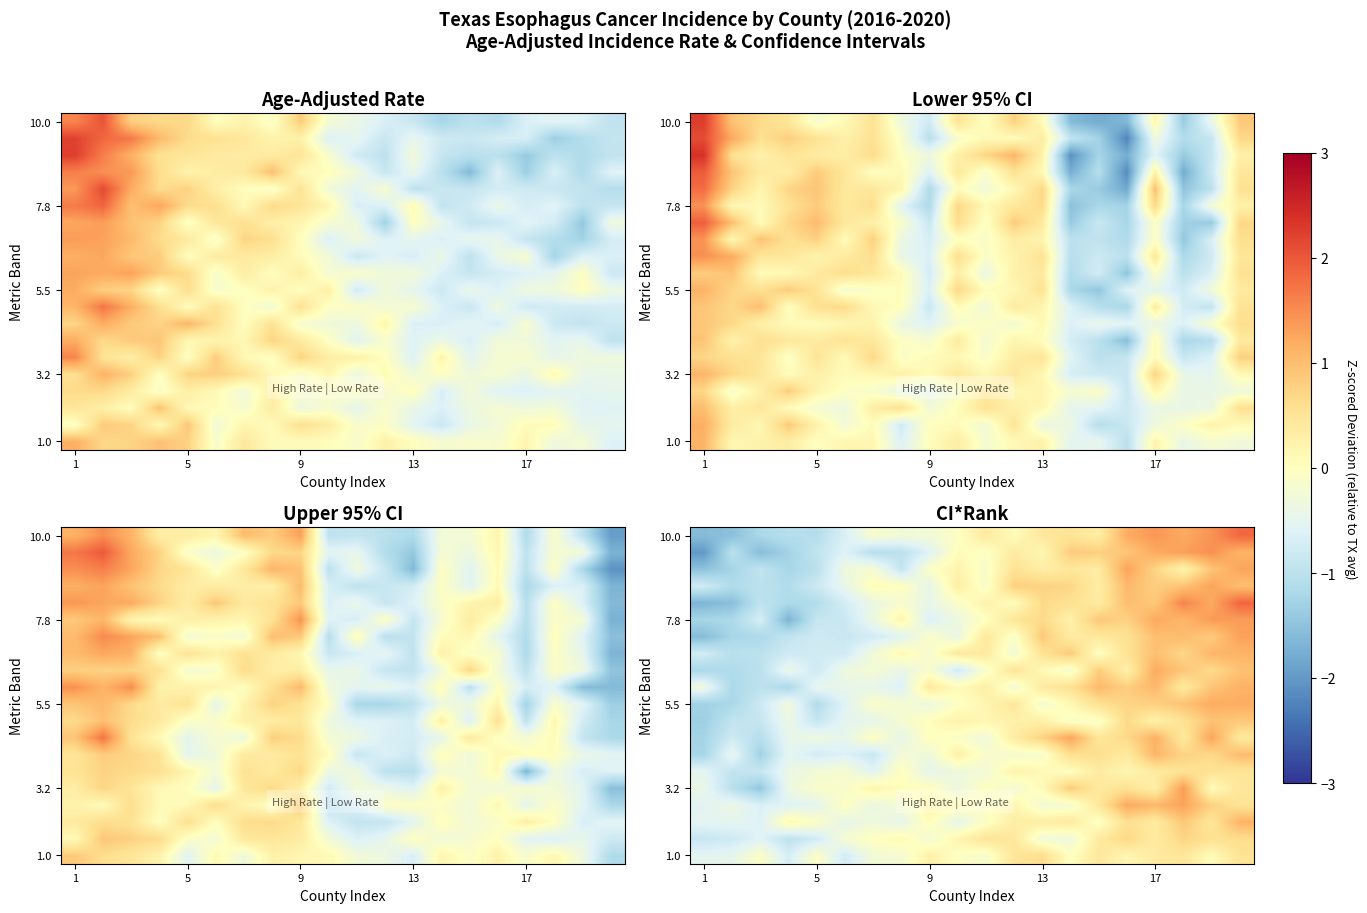

What is the sum of the row_0 values at 7 and 5?

-0.9